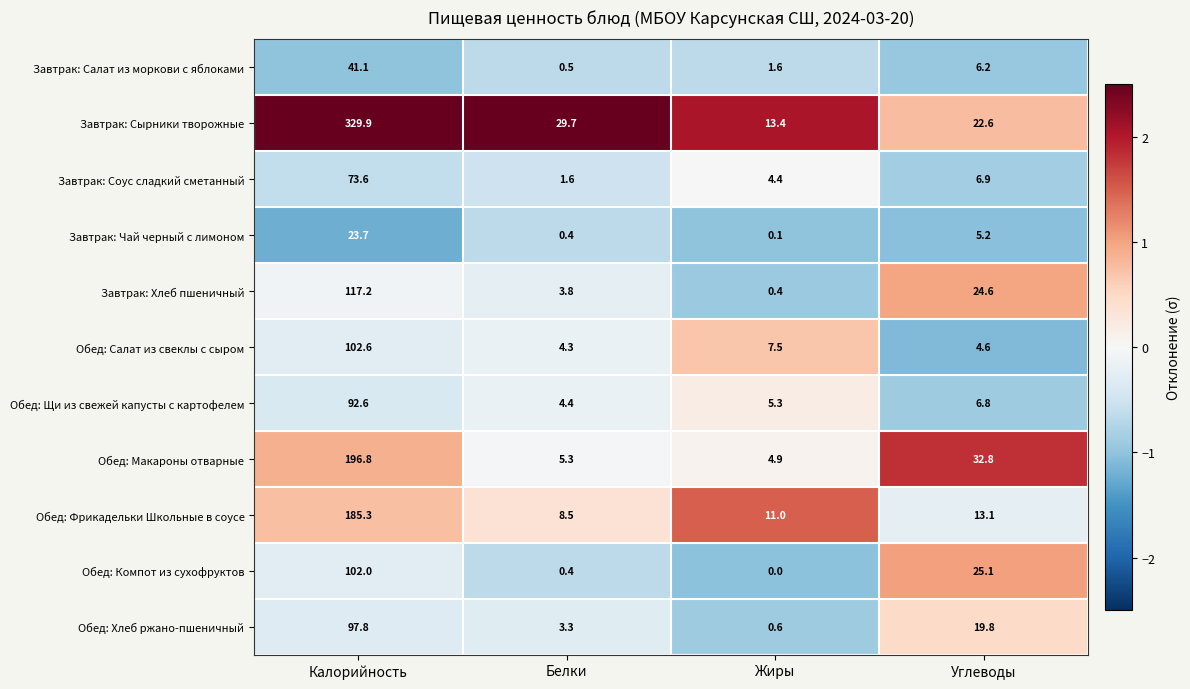

Between Белки and Жиры, which series saw the biggest shift?

Завтрак: Сырники творожные